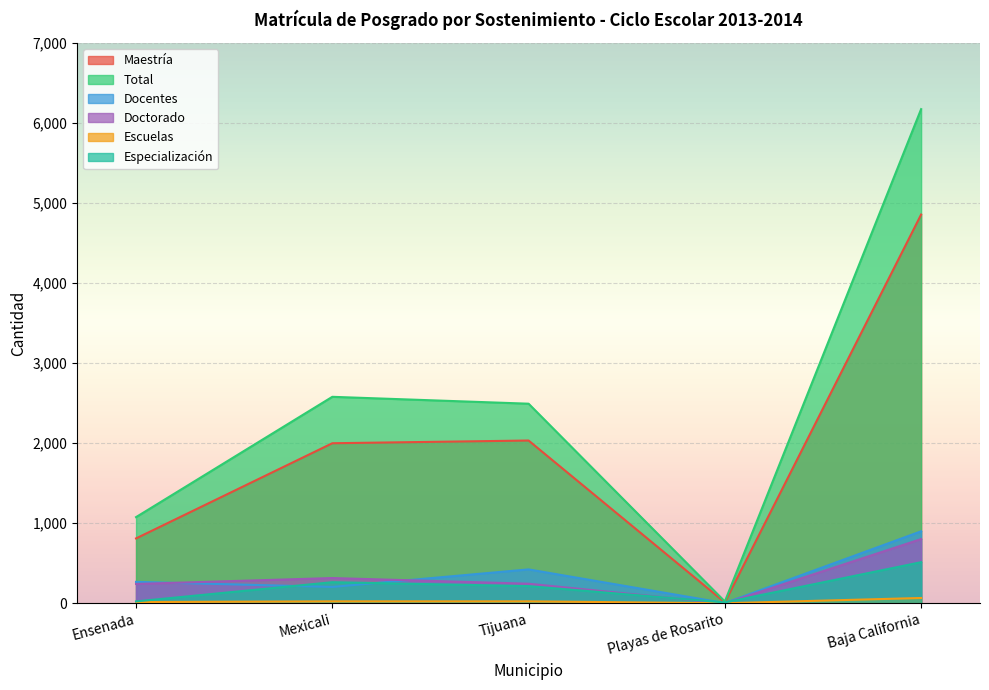

Which series changed the most between Mexicali and Playas de Rosarito?

Total